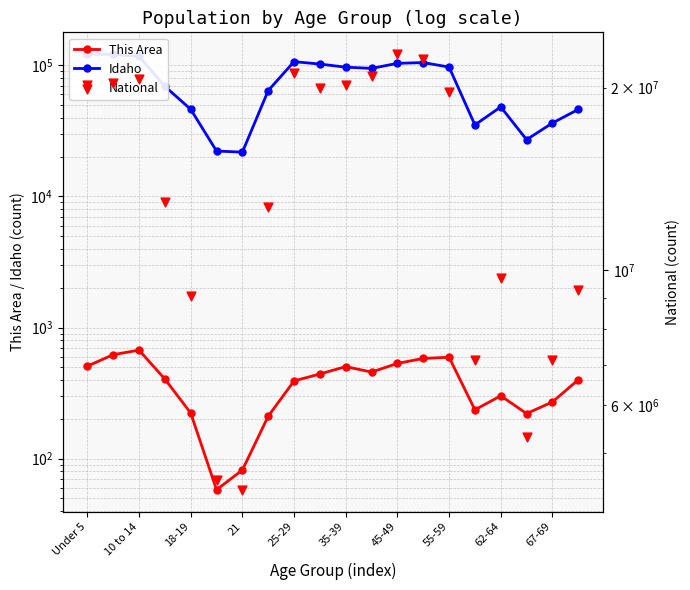

Is the value of This Area at 17 greater than the value of Idaho at 18-19?

No